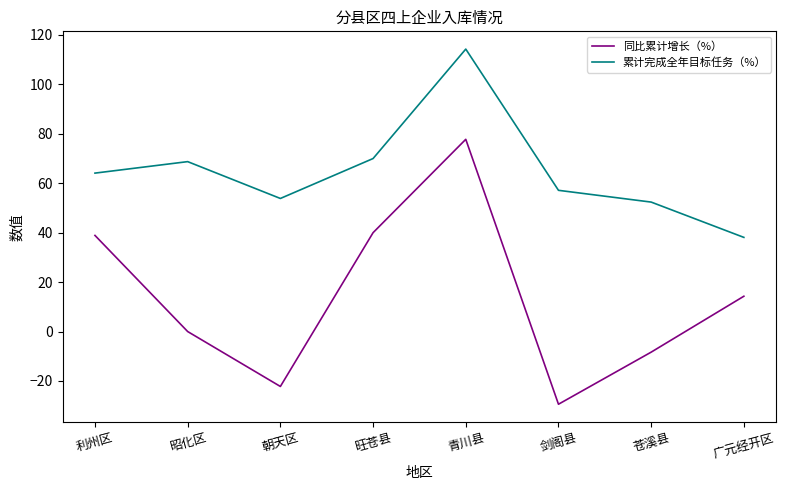

Which series has the largest range (max minus min)?

同比累计增长（%）